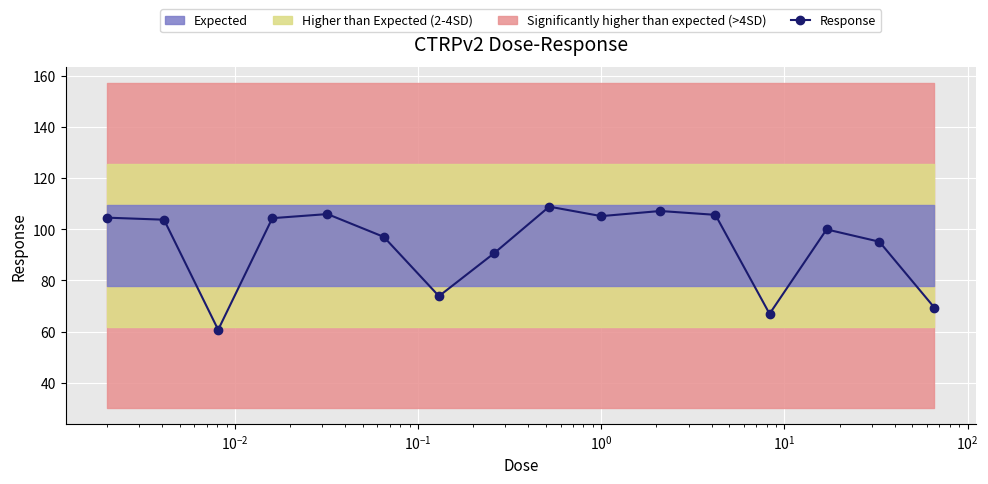

What is the value of the Response point at the 9th from the left?

108.8